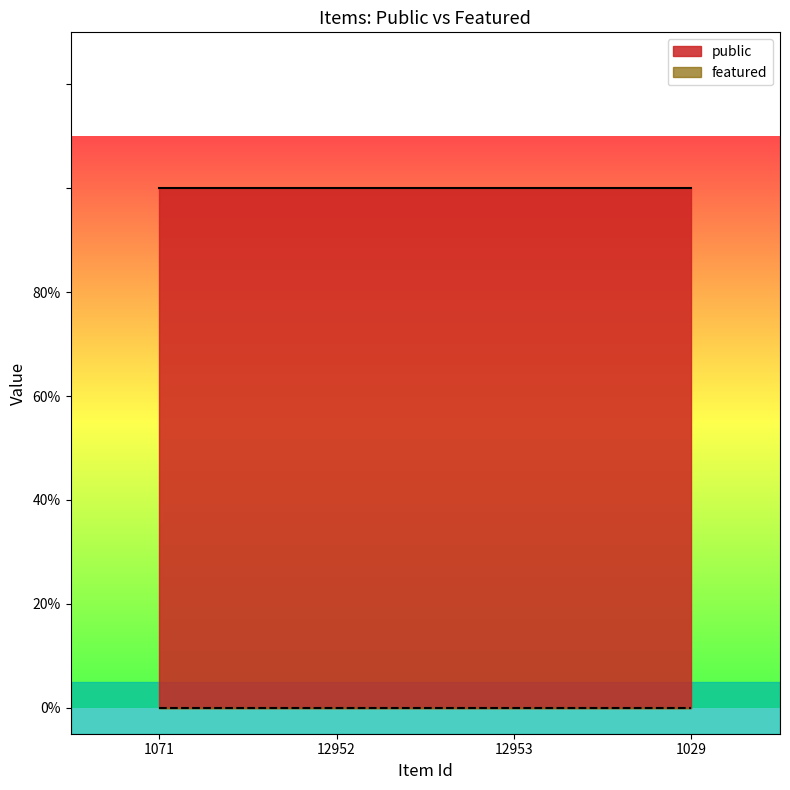

What position from the right is 1071?

4